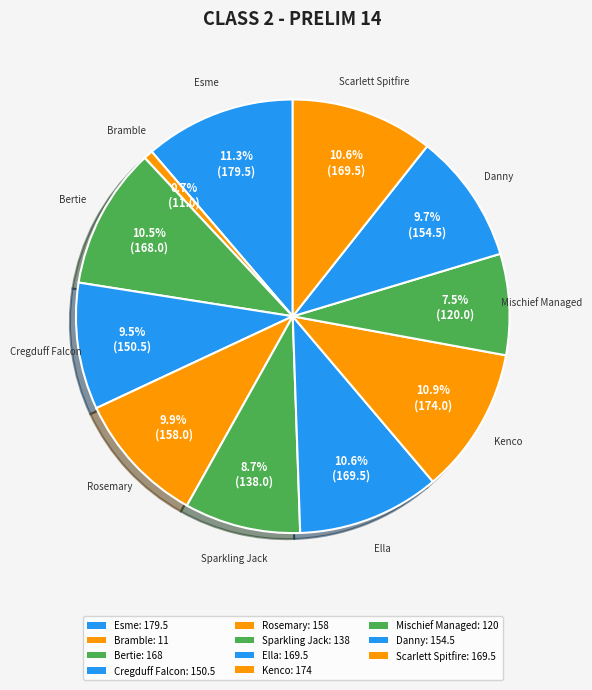

To the nearest percent, what portion does Bertie represent?

11%